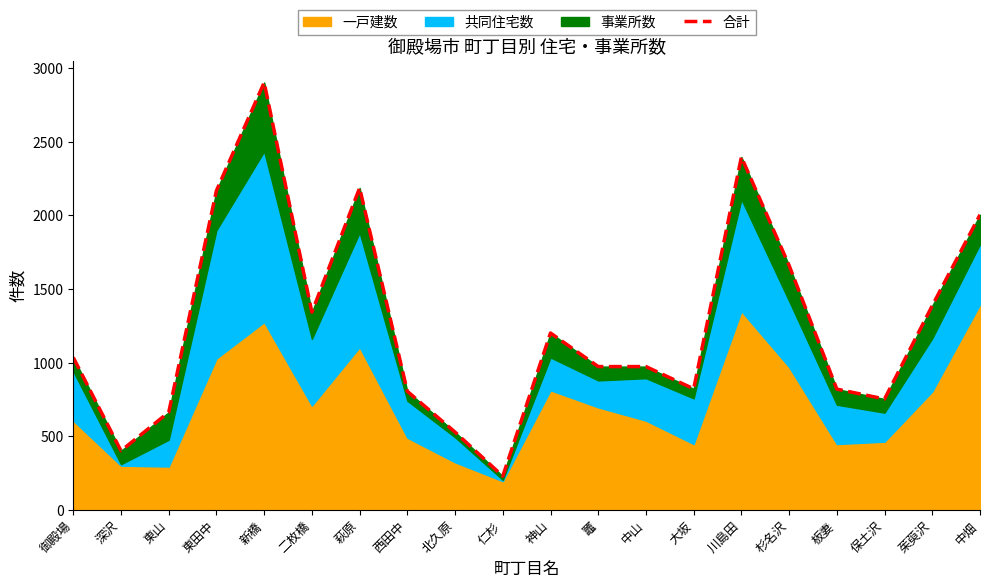

What is the change in value from 萩原 to 大坂?

-1364